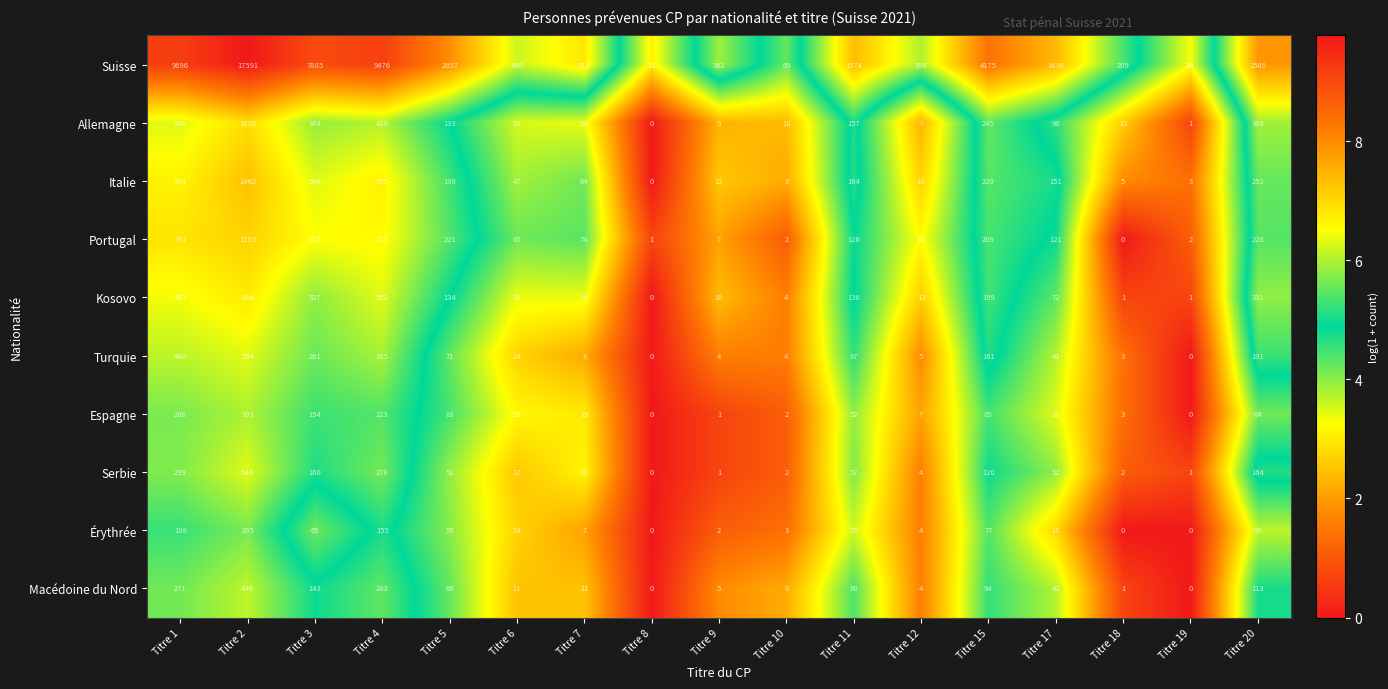

At how many categories does at least one series exceed 8437?

3